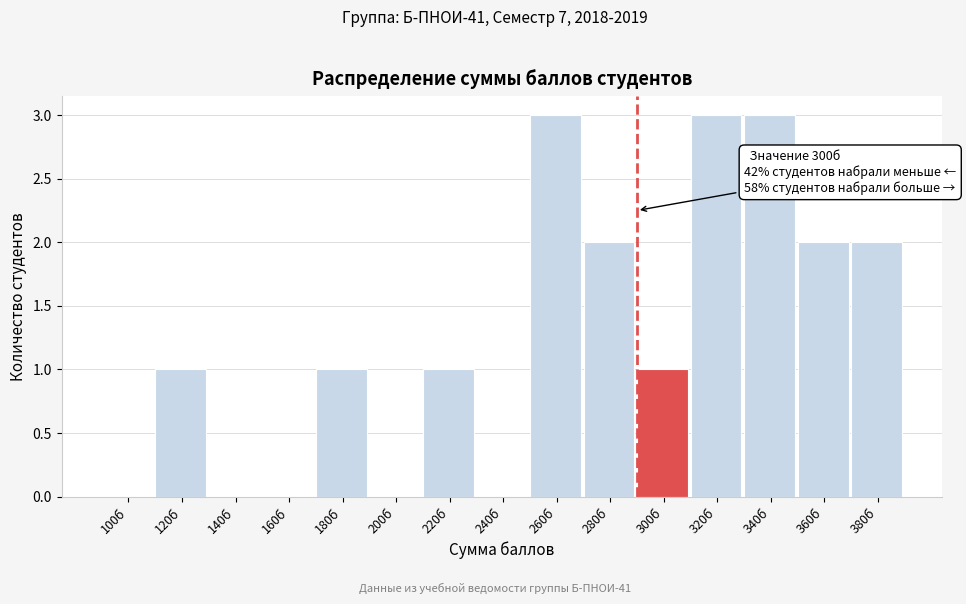

Reading right to left, what are all the values shown in this chart?

380б=2	360б=2	340б=3	320б=3	300б=1	280б=2	260б=3	240б=0	220б=1	200б=0	180б=1	160б=0	140б=0	120б=1	100б=0